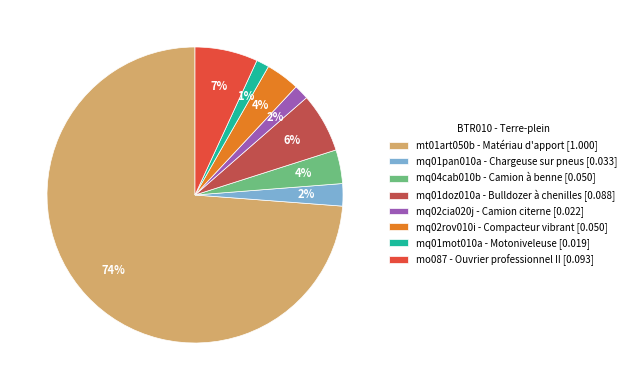

Does mq04cab010b - Camion à benne account for over 50% of the chart?

No